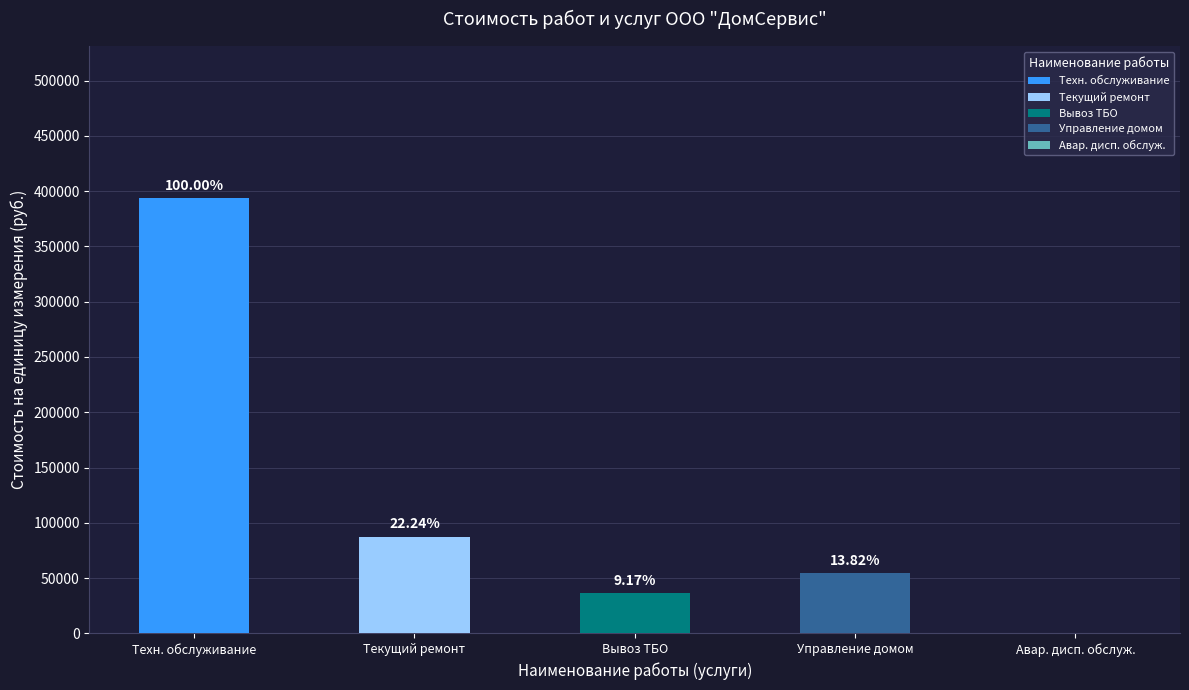

Which category has the lowest value across all series?

Аварийно диспетчерское обслуживание